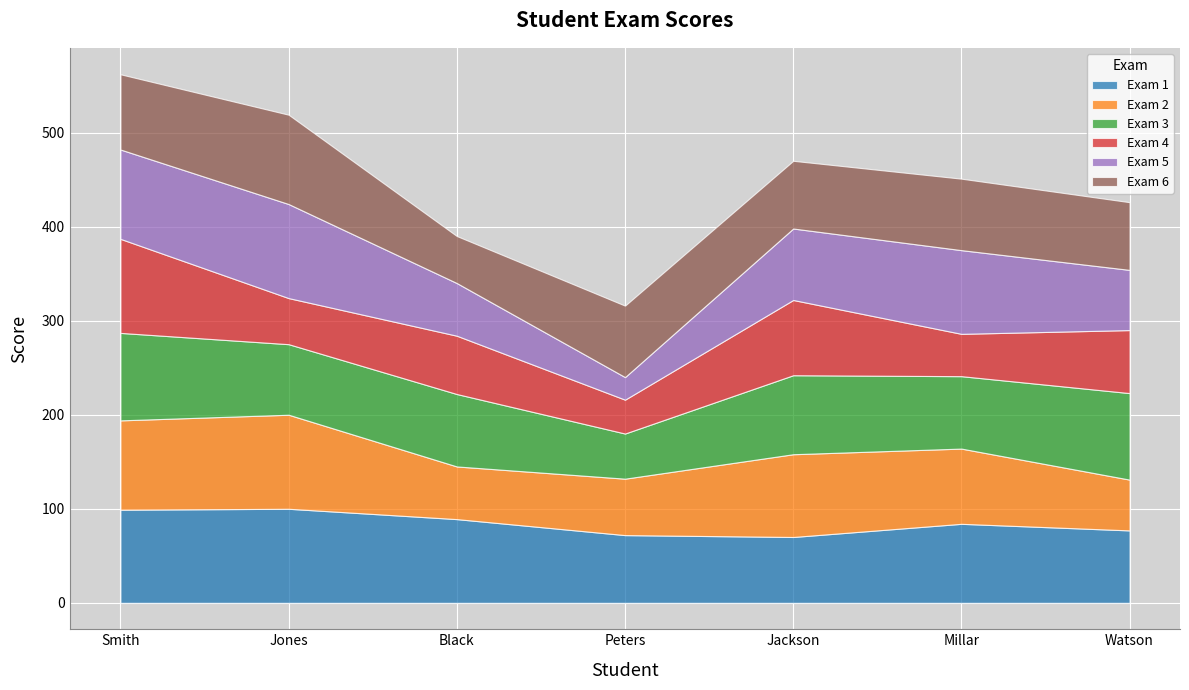

In Exam 6, how many points are higher than both neighbors (excluding endpoints)?

3